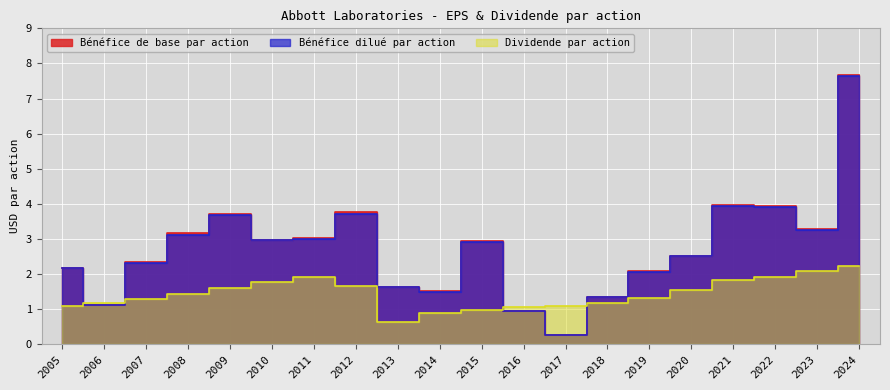

How many lines are shown in the chart?

3